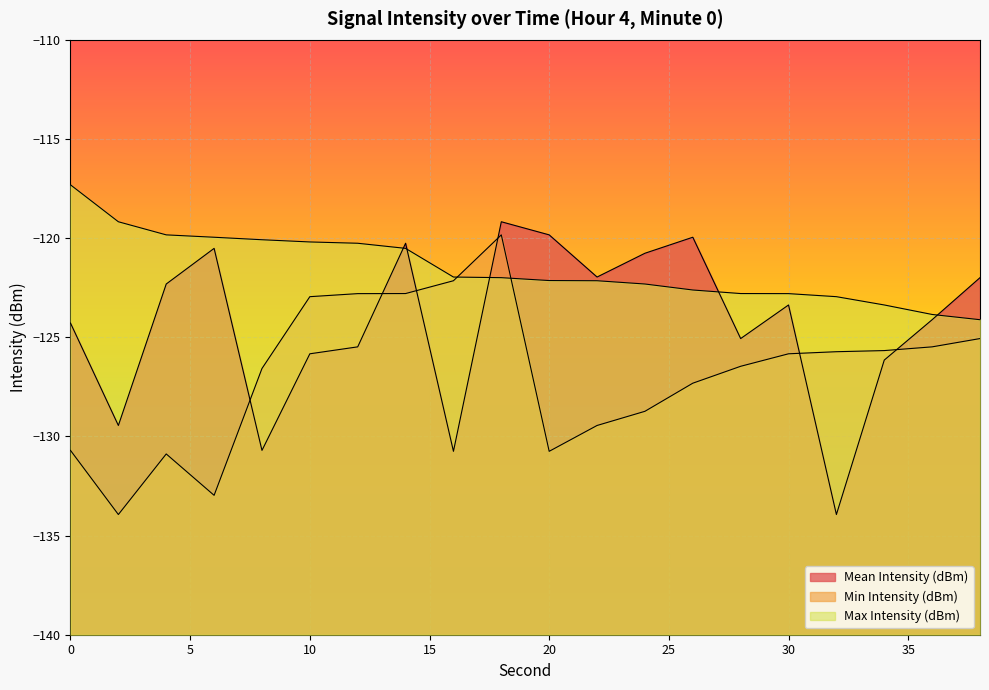

Rank the series at 14 from highest to lowest value.

Mean Intensity (dBm), Max Intensity (dBm), Min Intensity (dBm)